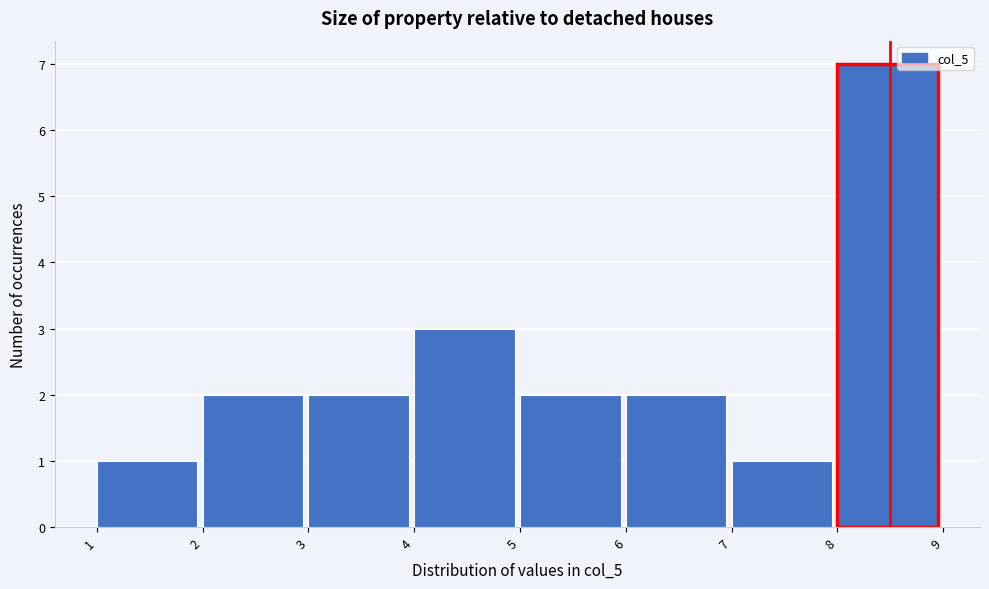

How tall is the bar that spans 8 to 9 on the x-axis? The values are not printed on the chart, so give them approximately, as read against the axis.

7